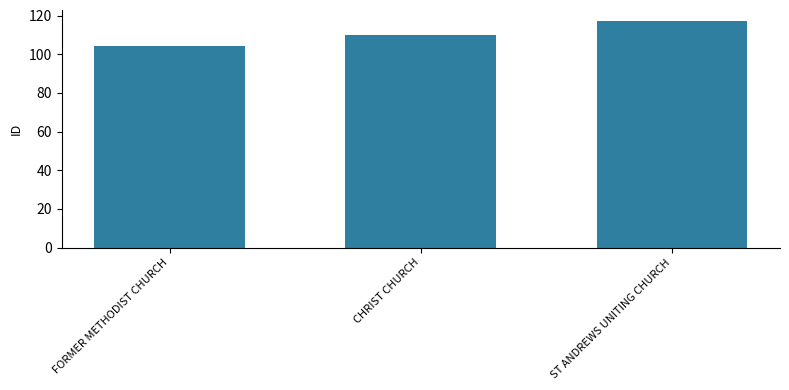

What is the change in value from CHRIST CHURCH to ST ANDREWS UNITING CHURCH?

+7